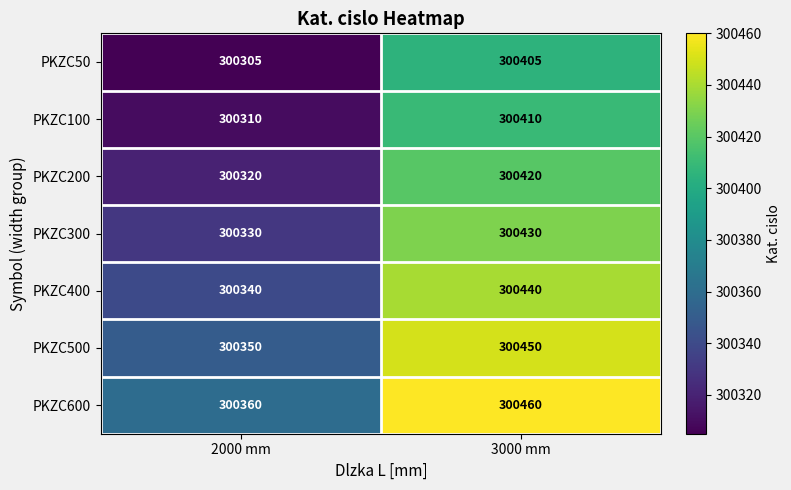

What is the spread (max minus min) of values at 3000 mm?

55